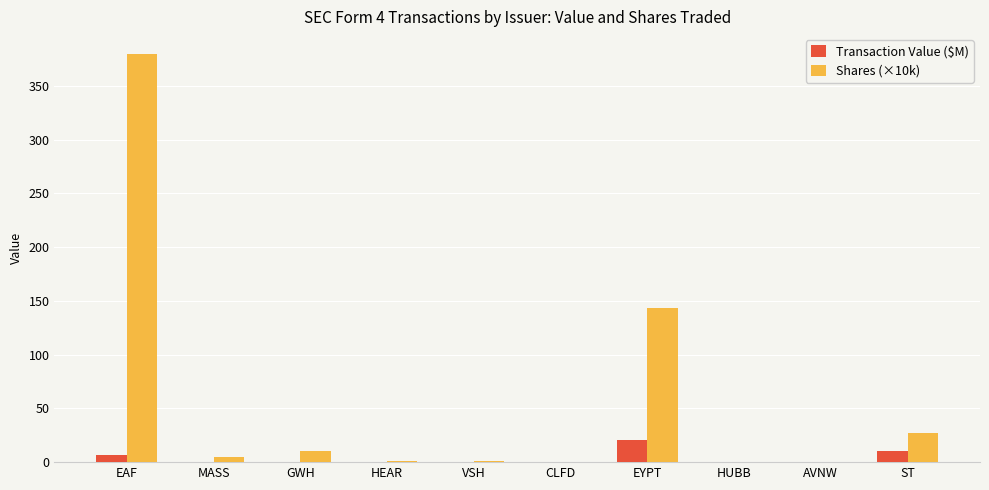

What is the sum of all Shares (×10k) values?

566.9